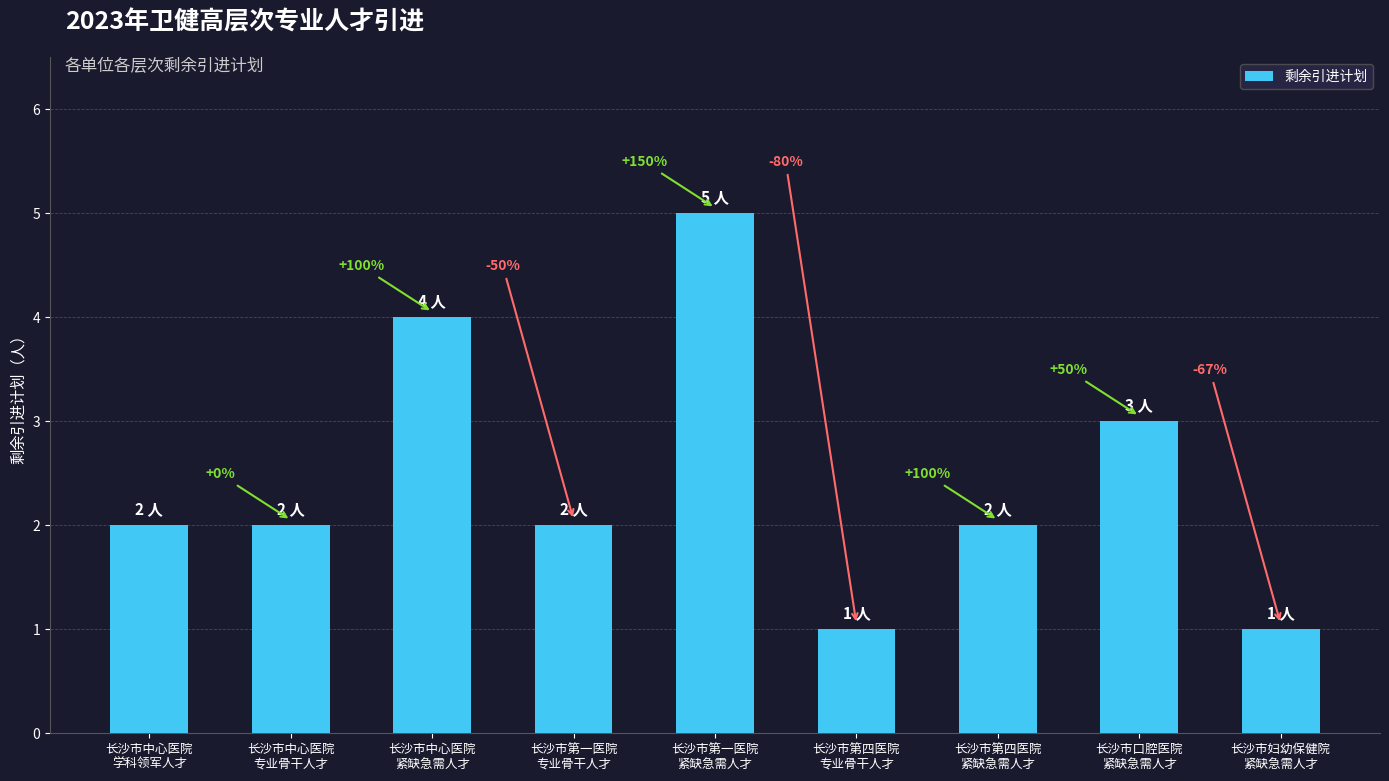

Reading left to right, extract all data points from this chart.

长沙市中心医院
学科领军人才=2	长沙市中心医院
专业骨干人才=2	长沙市中心医院
紧缺急需人才=4	长沙市第一医院
专业骨干人才=2	长沙市第一医院
紧缺急需人才=5	长沙市第四医院
专业骨干人才=1	长沙市第四医院
紧缺急需人才=2	长沙市口腔医院
紧缺急需人才=3	长沙市妇幼保健院
紧缺急需人才=1